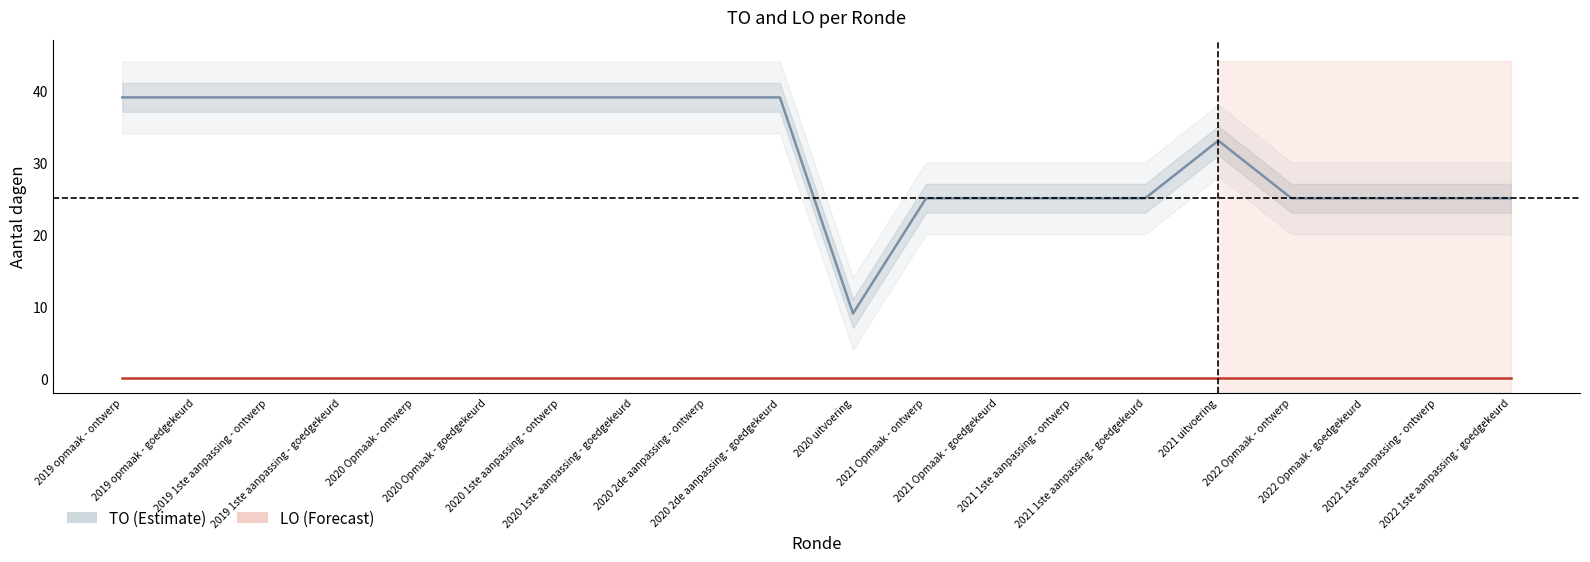

What is the maximum value for TO?

39